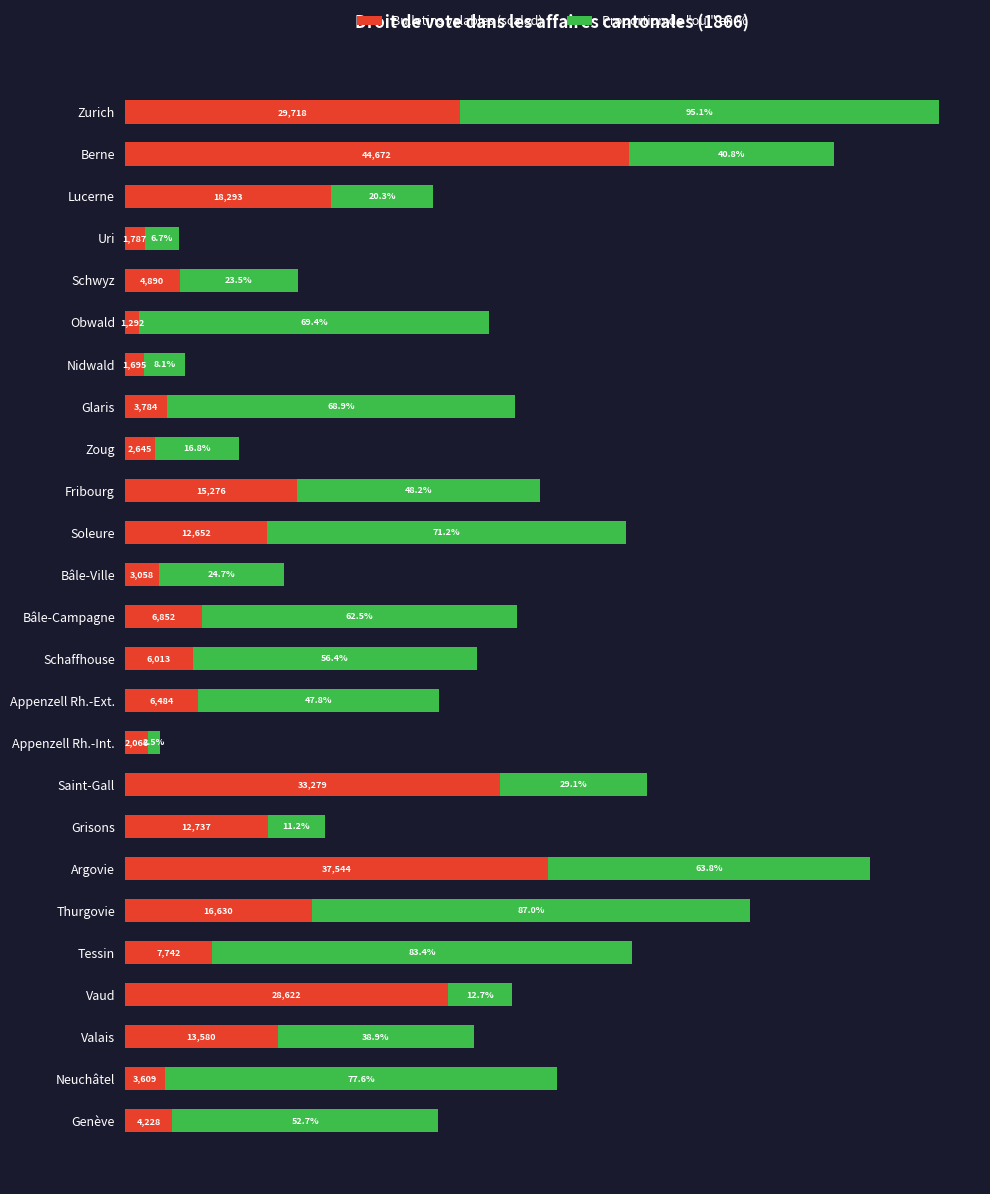

Rank the categories by Bulletins valables (scaled) value from lowest to highest.

Obwald, Nidwald, Uri, Appenzell Rh.-Int., Zoug, Bâle-Ville, Neuchâtel, Glaris, Genève, Schwyz, Schaffhouse, Appenzell Rh.-Ext., Bâle-Campagne, Tessin, Soleure, Grisons, Valais, Fribourg, Thurgovie, Lucerne, Vaud, Zurich, Saint-Gall, Argovie, Berne